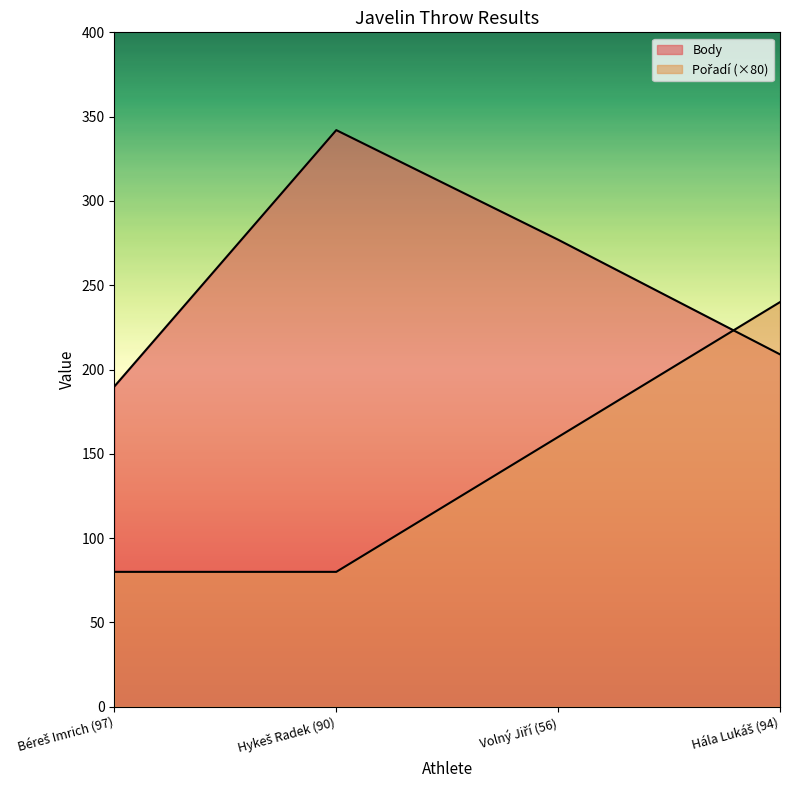

True or false: Pořadí has more than 0 points higher than both neighbors.

False